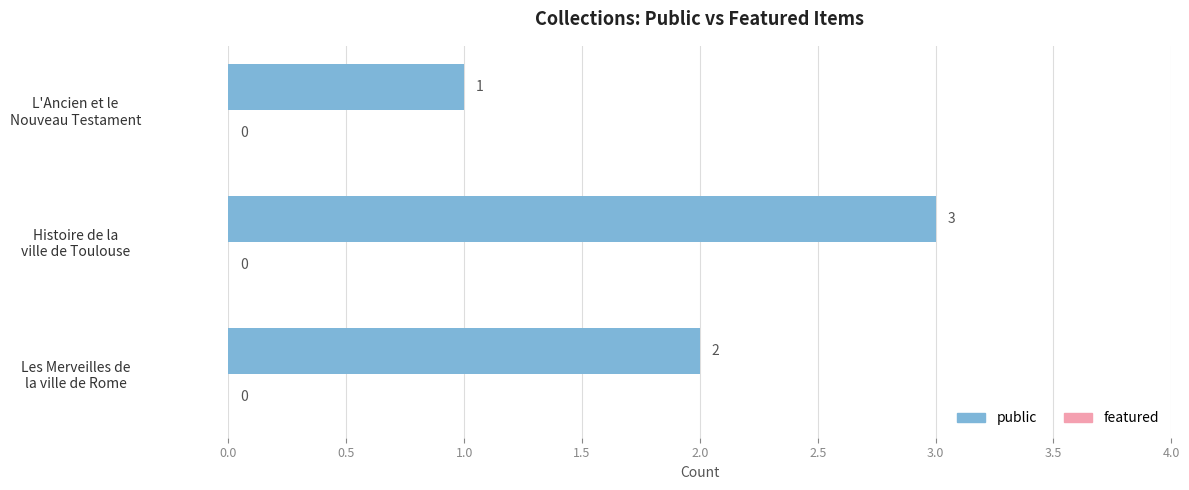

What is the sum of all values?

6